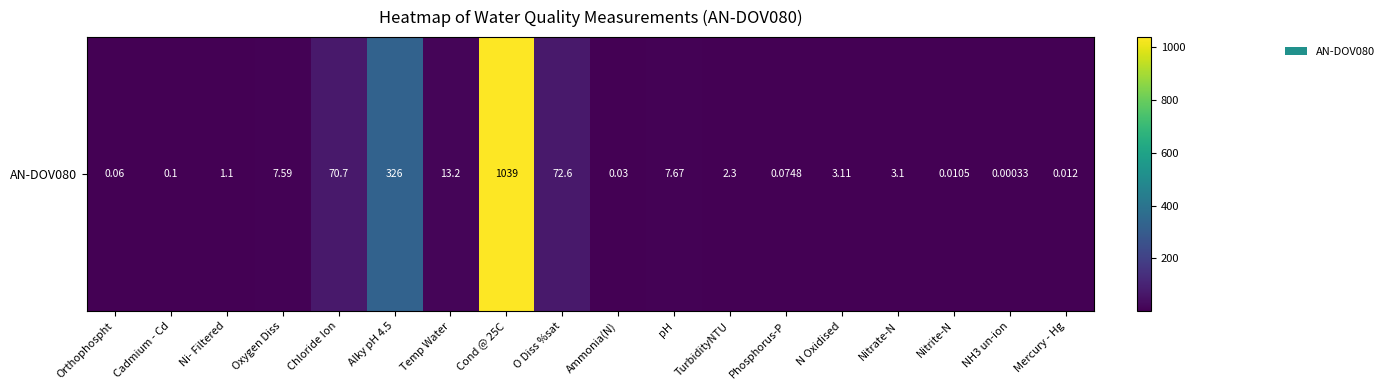

True or false: the data shows 0.0 at Mercury - Hg.

False